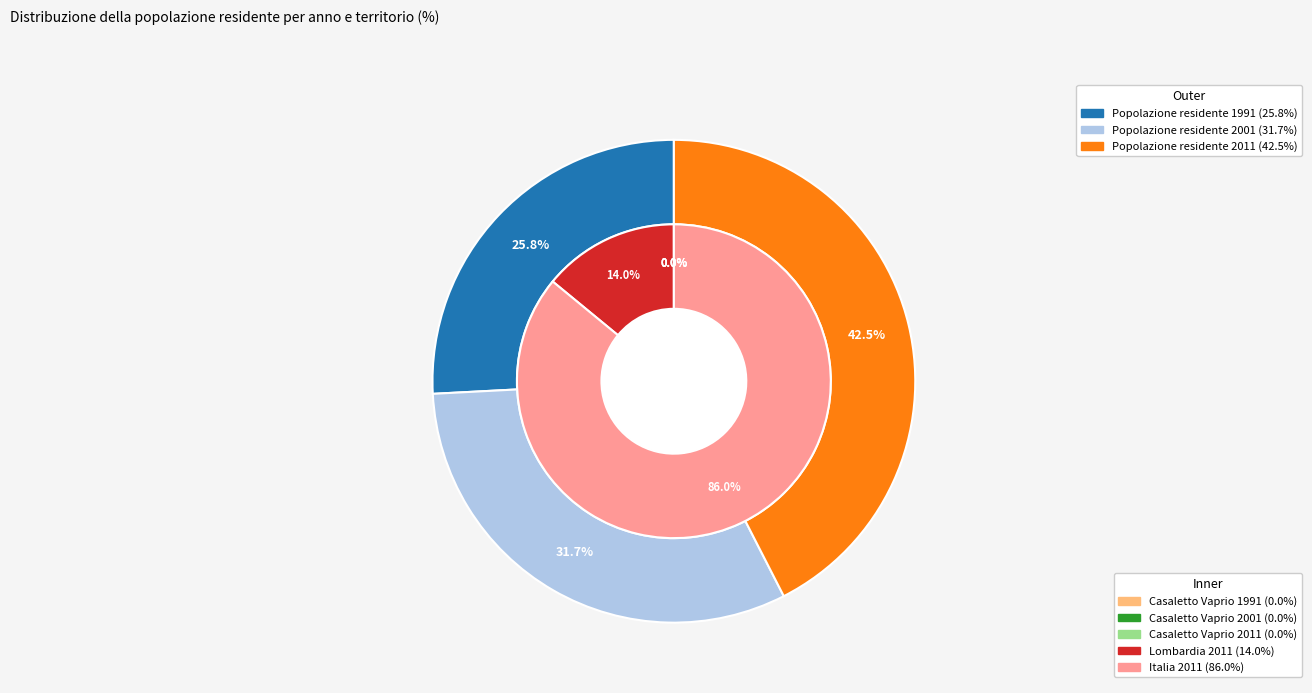

Approximately how many times larger is the value at Popolazione residente 1991 compared to Popolazione residente 2011?

0.6